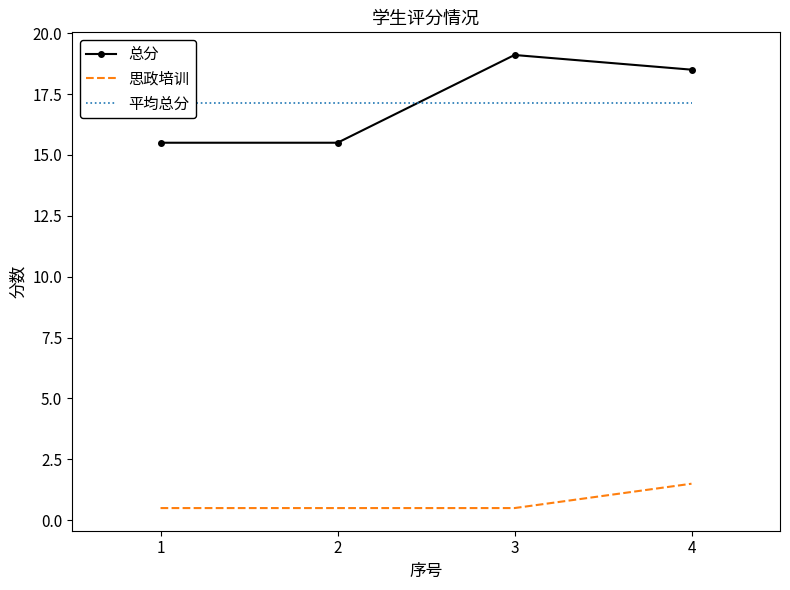

What is the spread (max minus min) of values at 2?

16.7